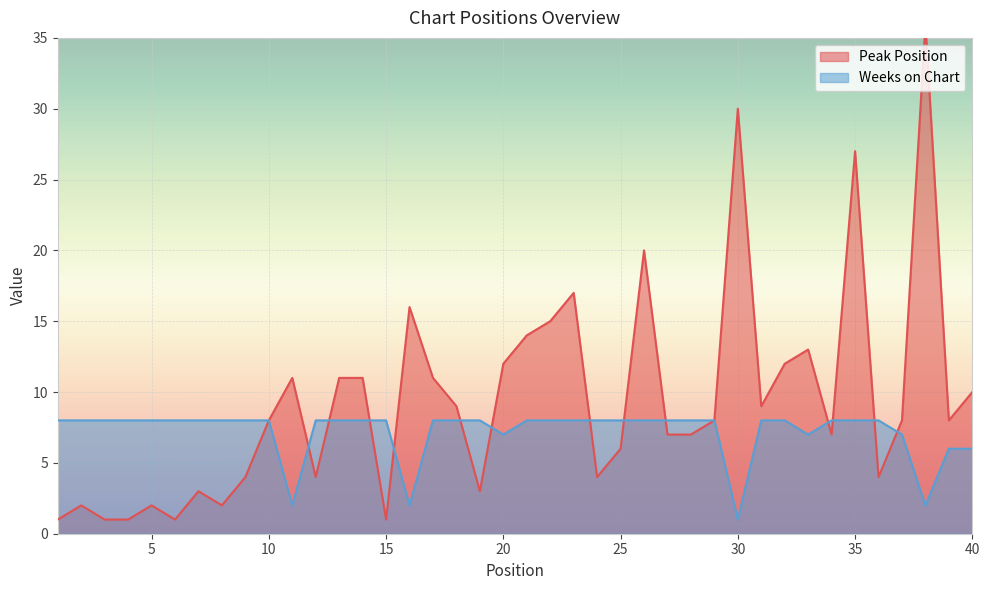

Which series ends up on top after the final intersection of Weeks on Chart and Peak Position?

Peak Position